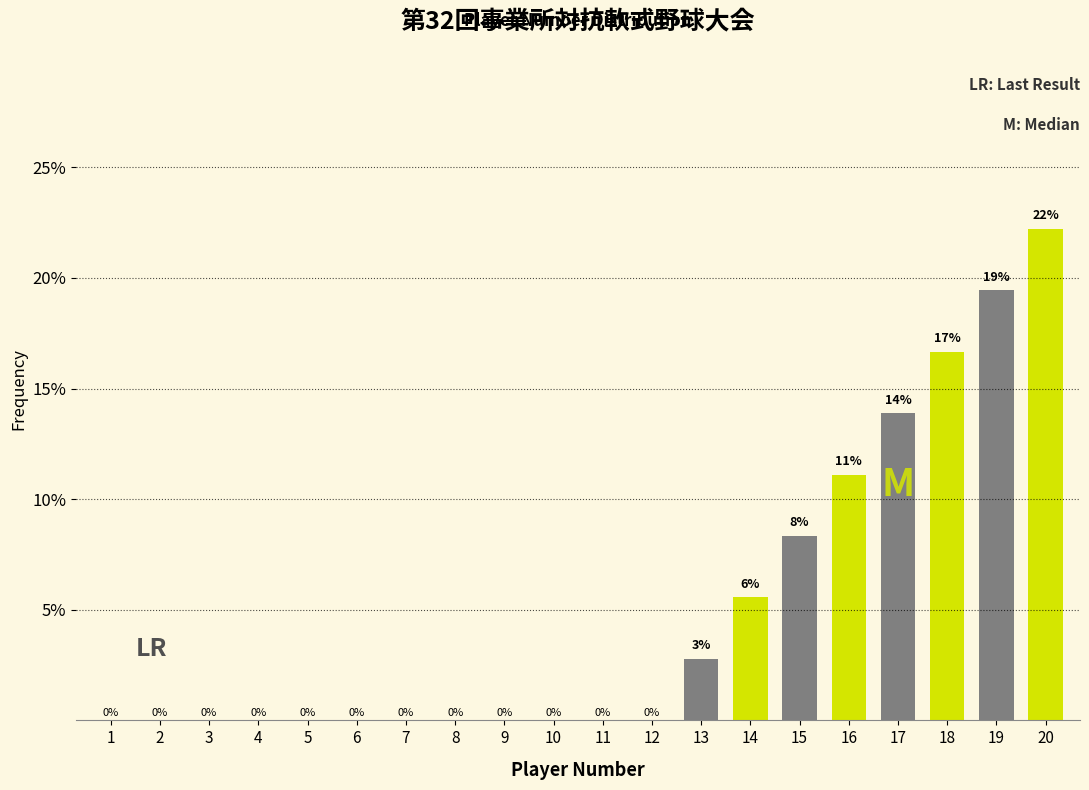

Is it true that the value at 8 is -11.0?

False